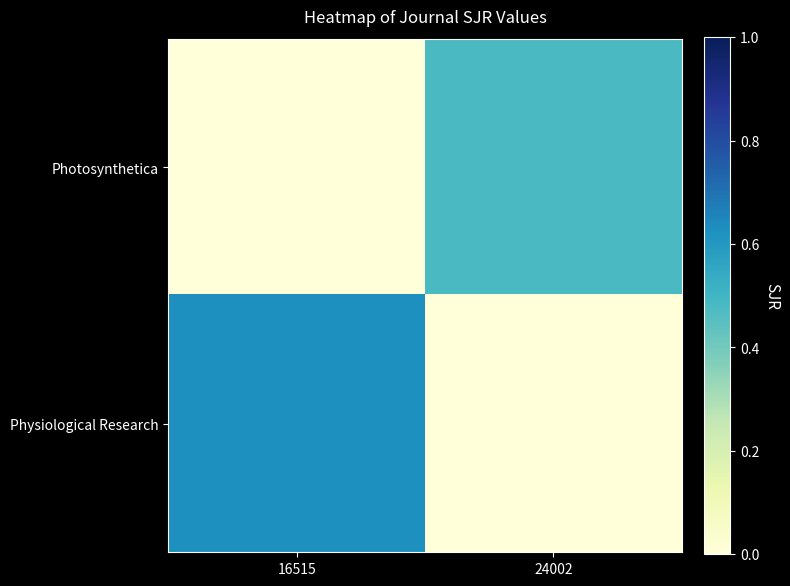

Which category has the highest value across all series?

16515